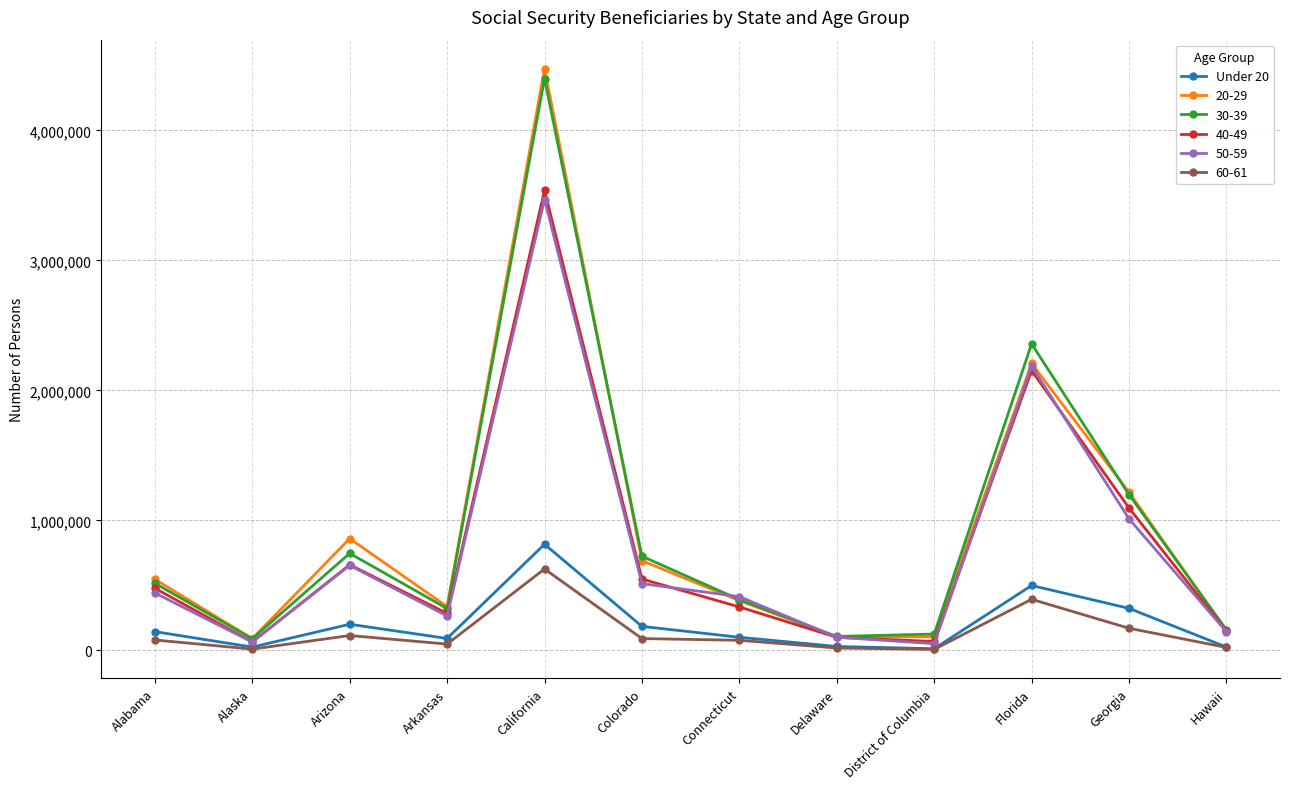

Where is the first local maximum for Under 20?

Arizona